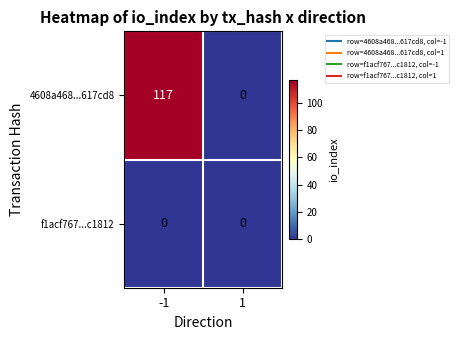

List the series in order of their peak value, highest first.

4608a468...617cd8, f1acf767...c1812